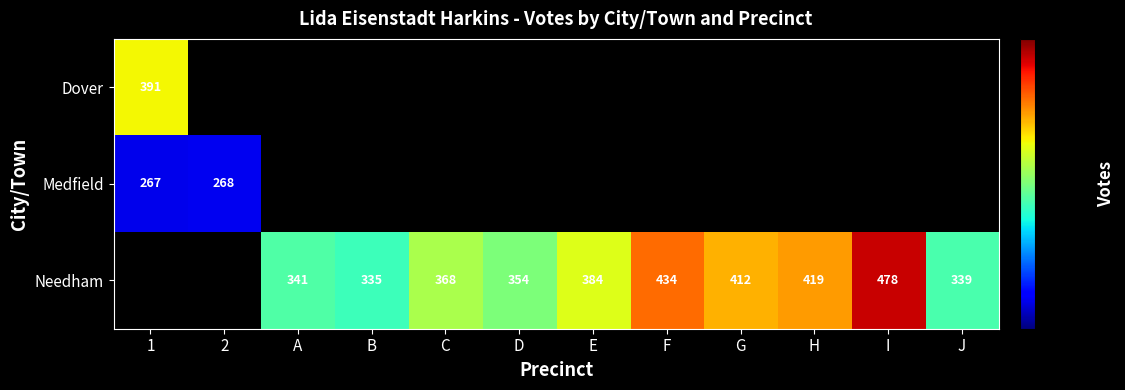

The value of Dover at 1 is 391. True or false?

True